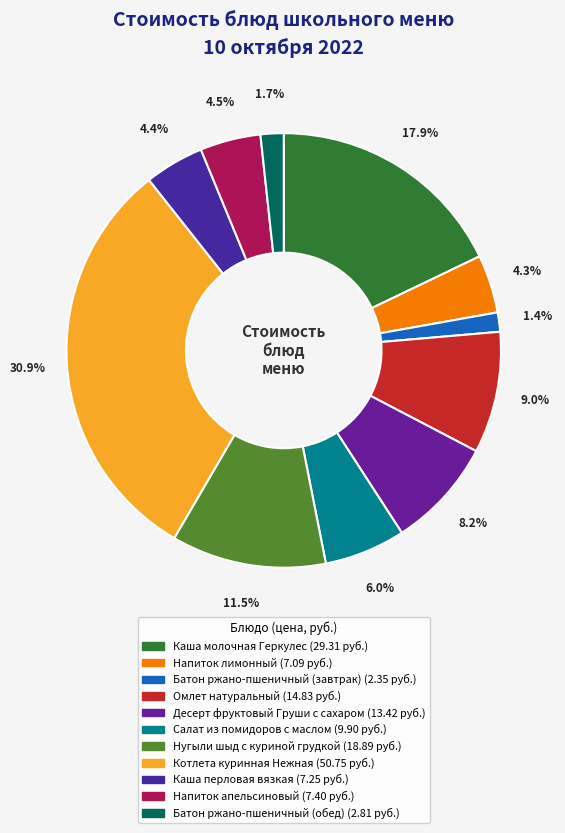

How many slices are in this pie chart?

11